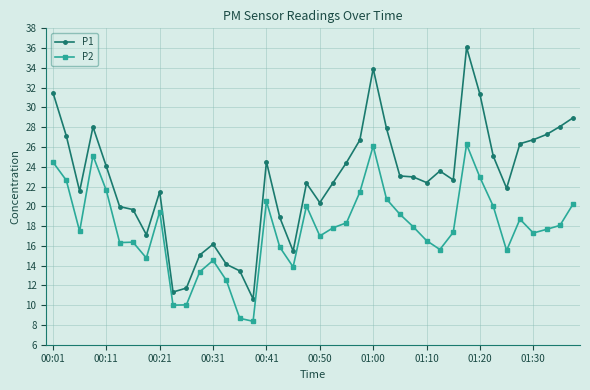

What is the value of the P2 point at the 23rd from the left?

18.3